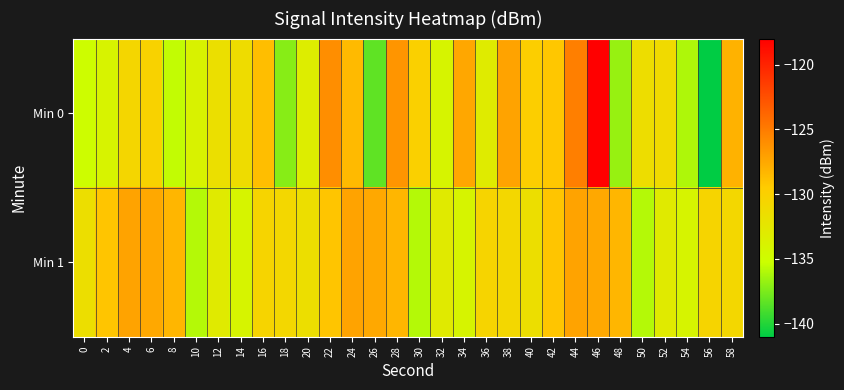

Which series has the largest range (max minus min)?

Min 0